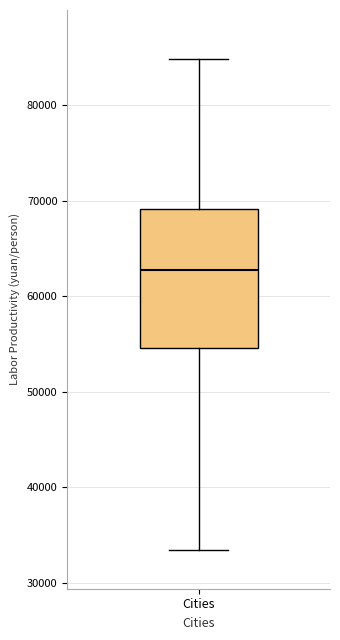

Read this box plot against the y-axis: the position of the median line, the range covered by the box, and the ends of both whiskers. The values are not printed on the chart, so give them approximately, as read against the axis.

median 63000, box 55000 to 69000, whiskers 33000 to 85000